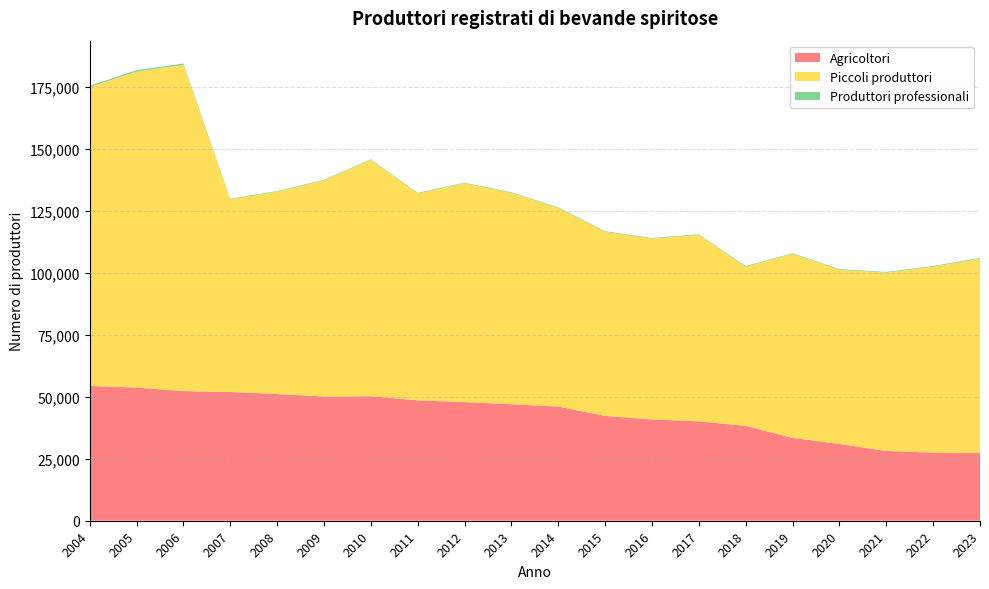

How many data points in Produttori professionali are above 261?

9